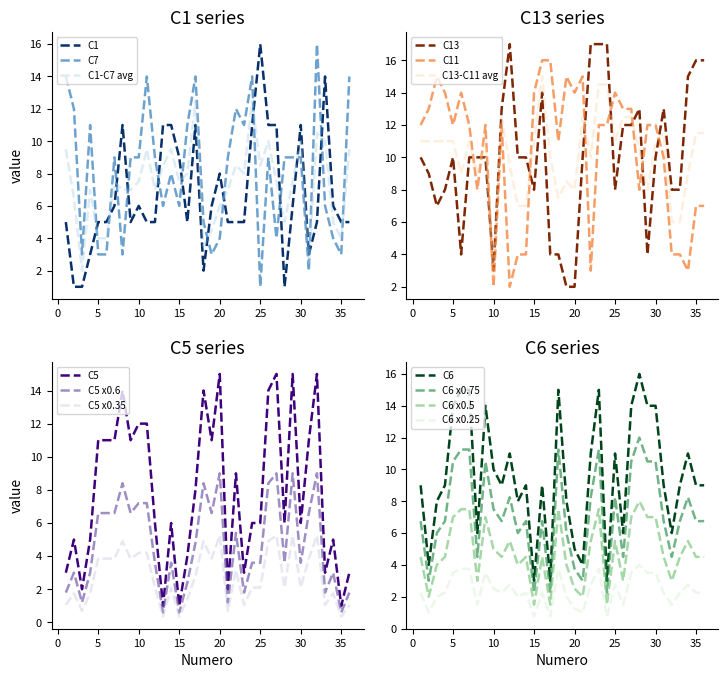

True or false: C11 has a value of 12 at C1_values.

True